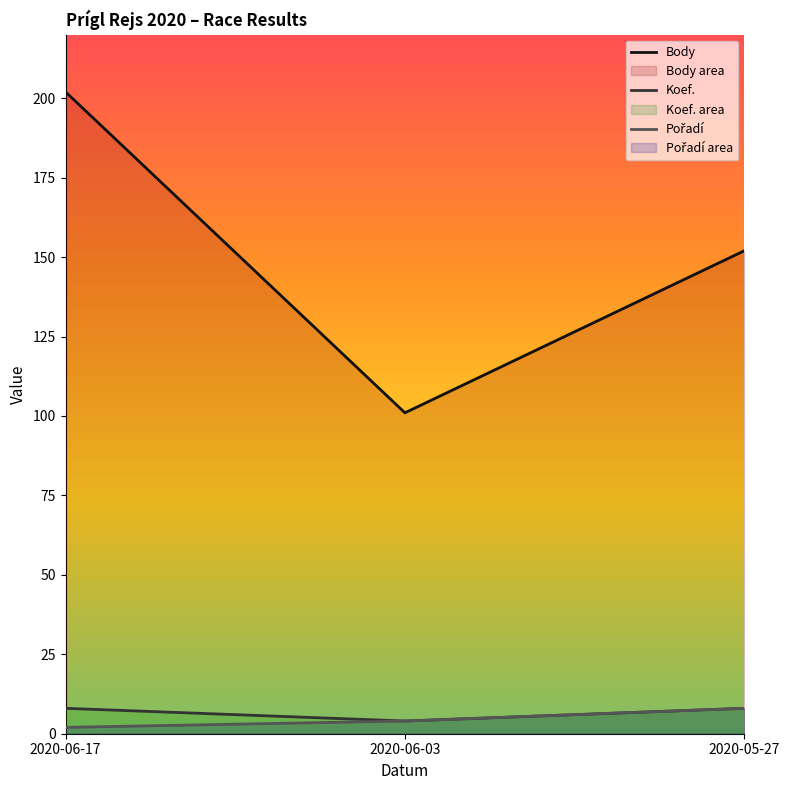

What is the difference between the second highest and minimum values in the Pořadí series?

2